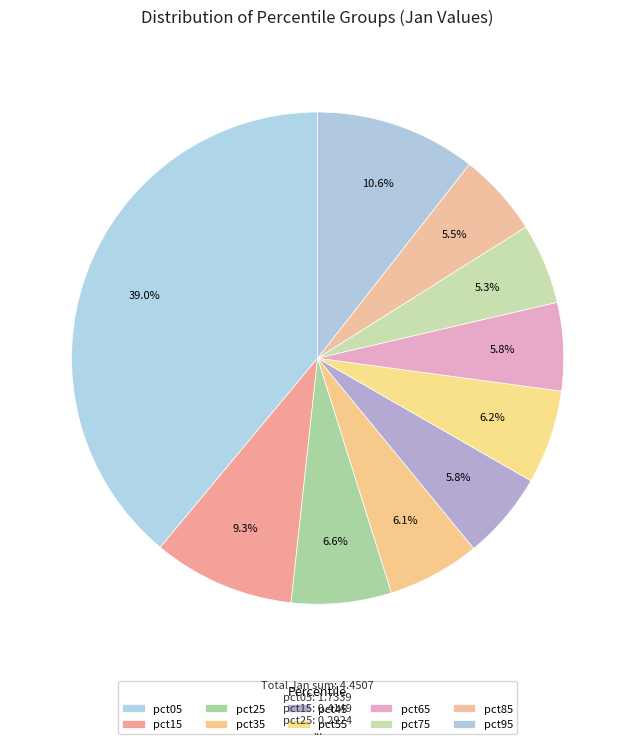

How many segments does this pie chart have?

10